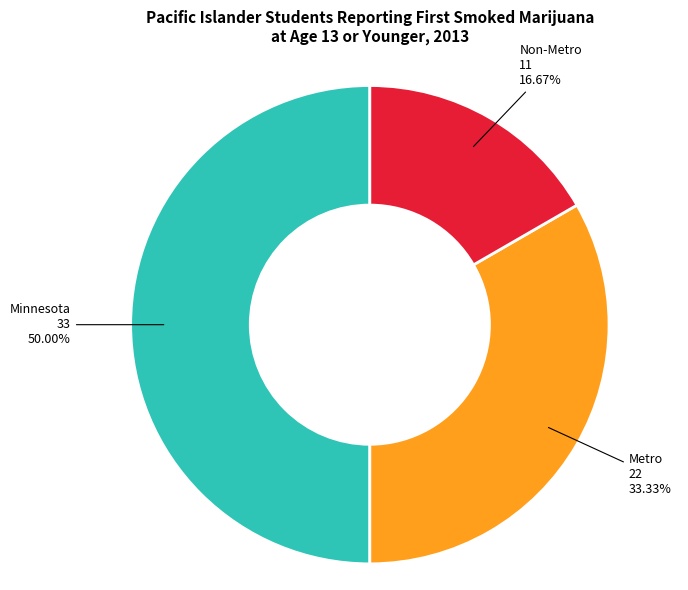

Count the number of slices in the pie.

3